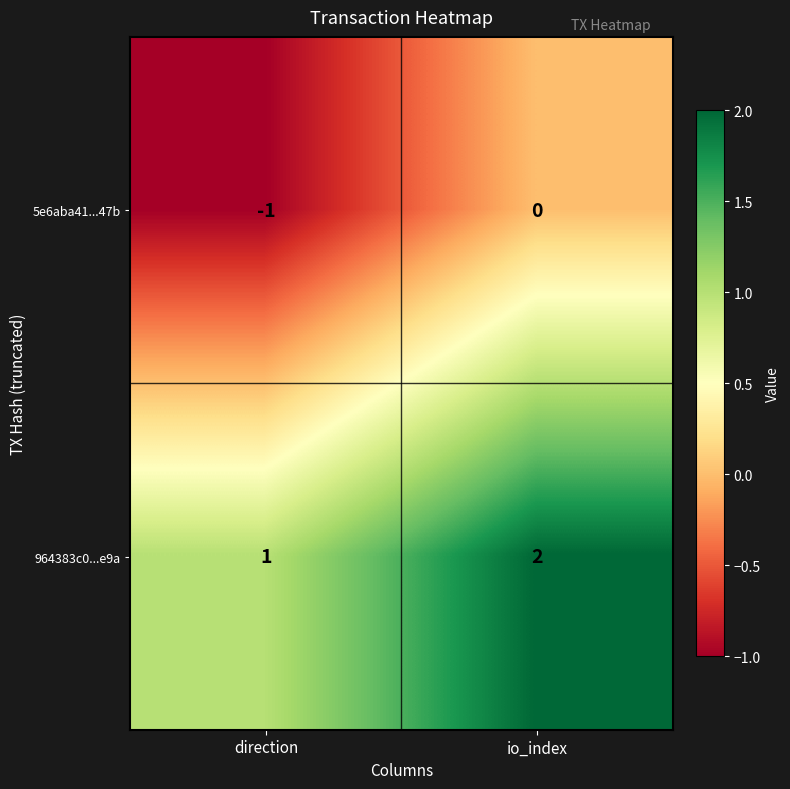

How many categories are shown in the chart?

2